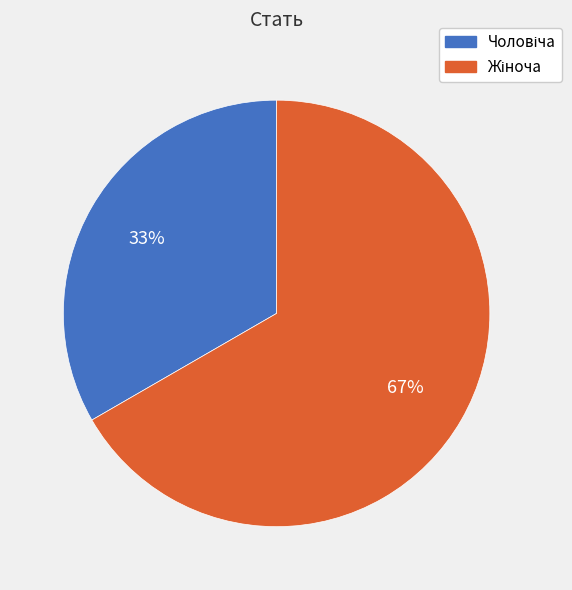

Count the number of slices in the pie.

2